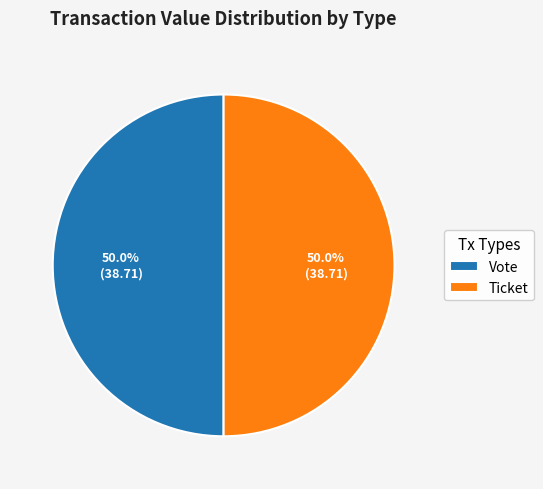

What is the total percentage of Ticket and Vote?

100.0%